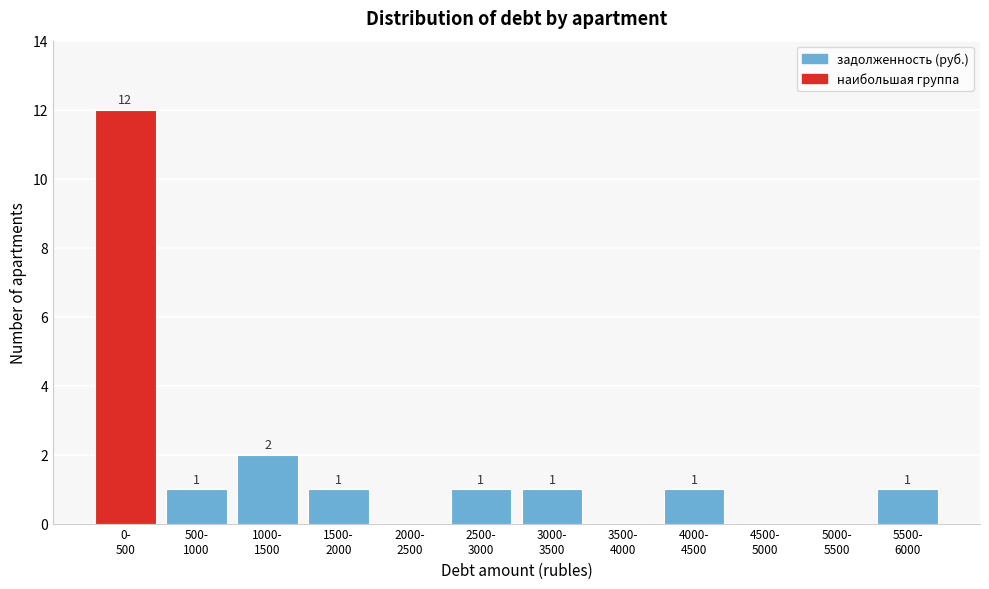

What is the greatest value displayed?

12